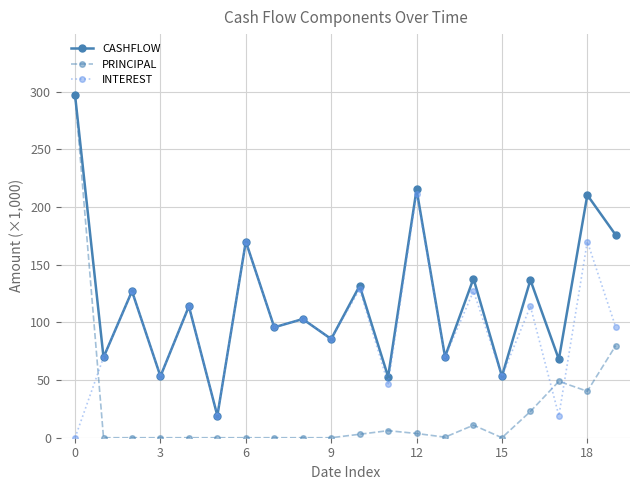

What is the greatest value displayed?

296.9